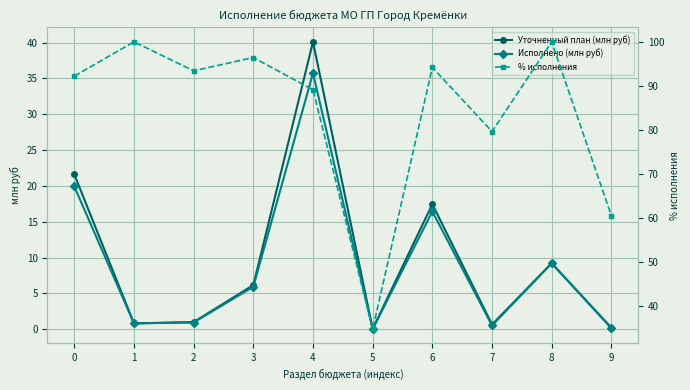

What is the maximum value shown in the chart?

100.0